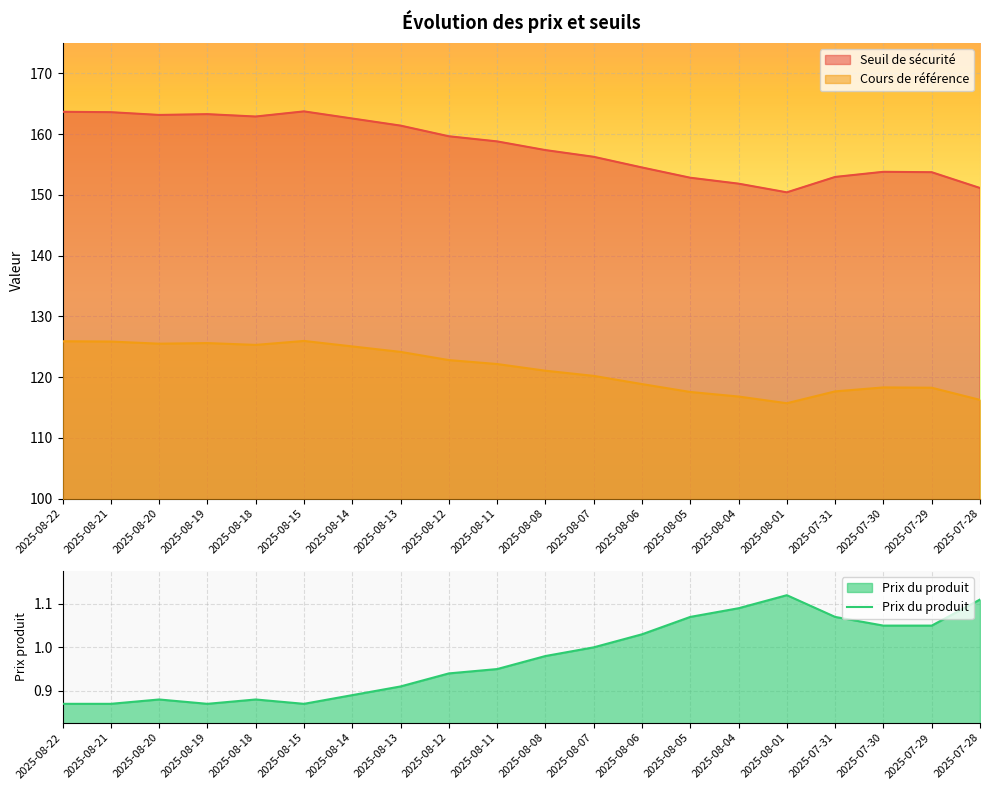

Is it true that Prix du produit equals 0.5 at 2025-08-11?

False